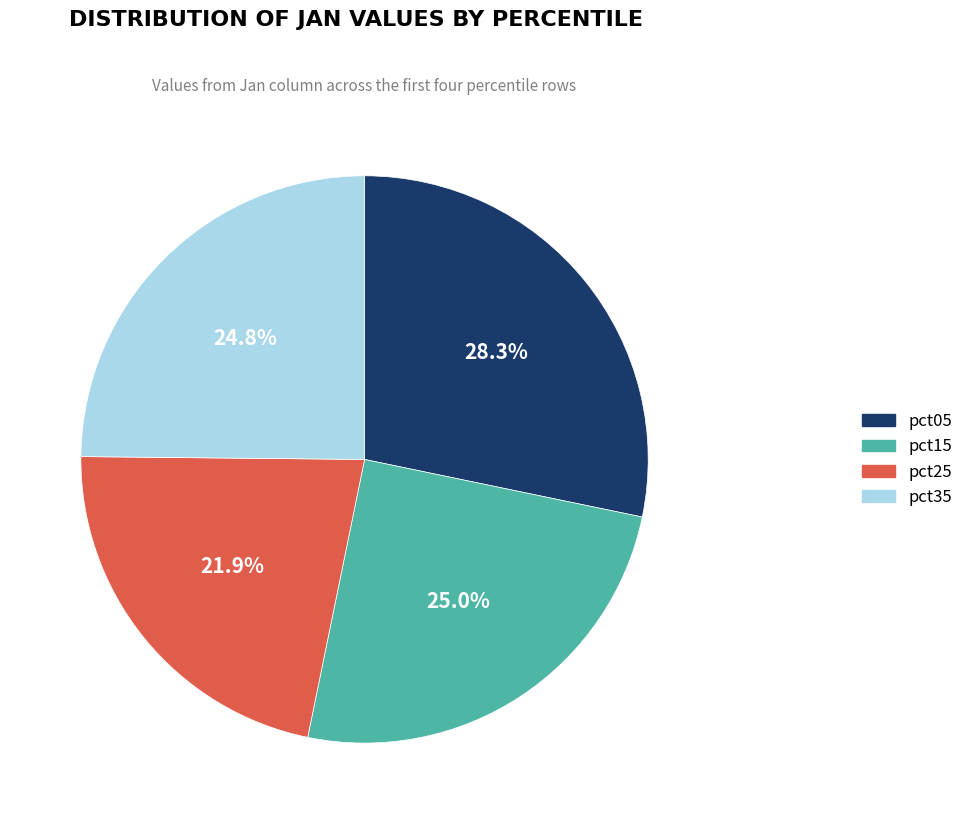

Does pct05 represent more than half of the total?

No